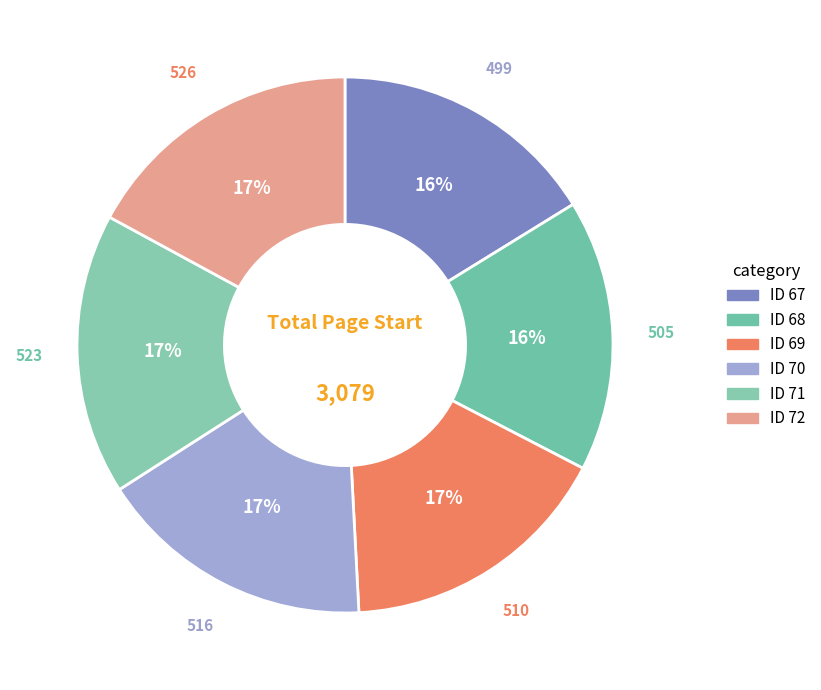

Count the number of slices in the pie.

6